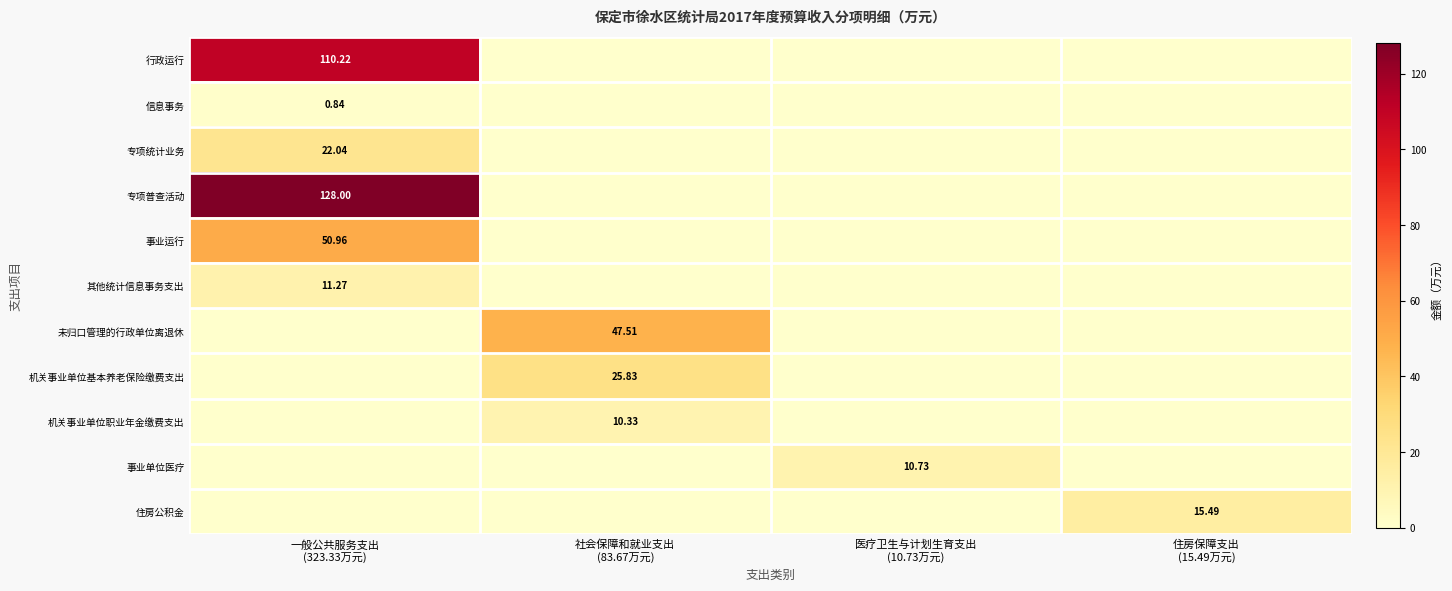

What is the average value of the 机关事业单位职业年金缴费支出 series?

2.6